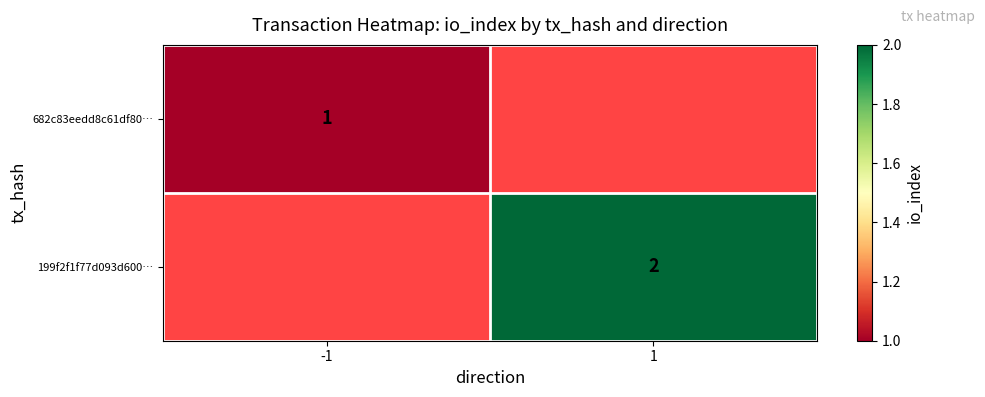

True or false: 199f2f1f77d093d600… has a value of 1.2 at 1.

False